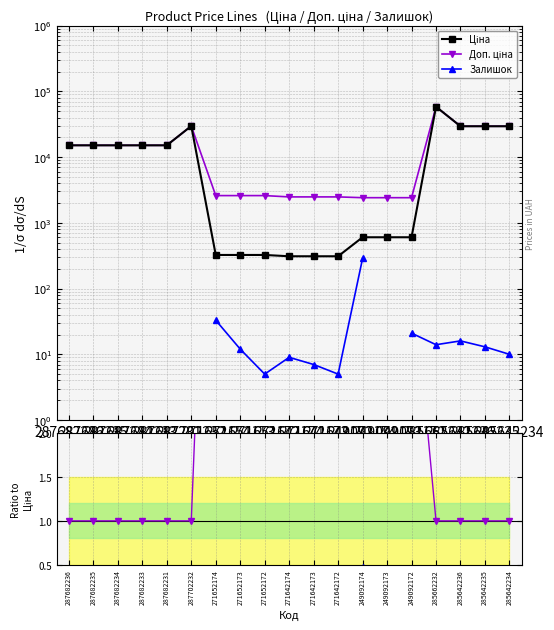

How many values in the Доп. ціна series are below 15120?

9